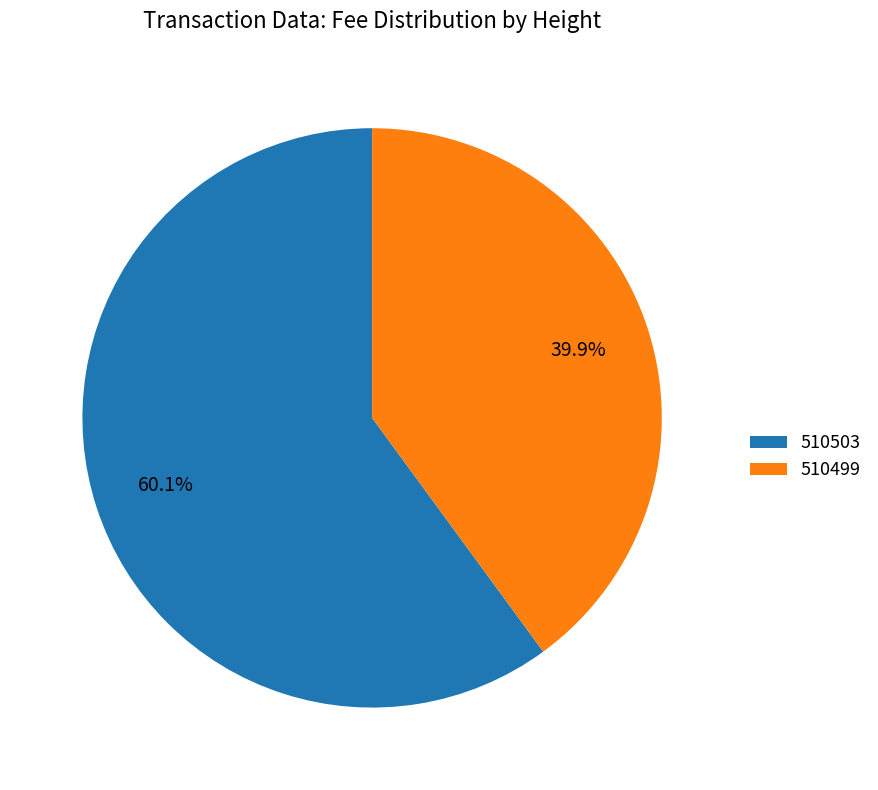

How much of the chart is everything except 510503?

39.9%